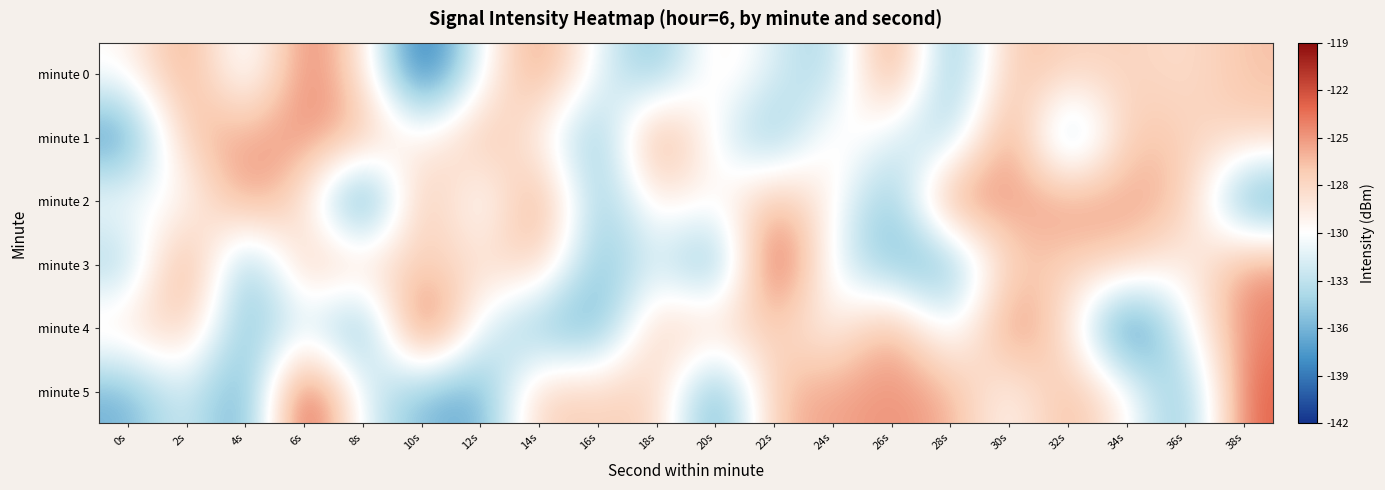

At how many categories does at least one series exceed -139?

20